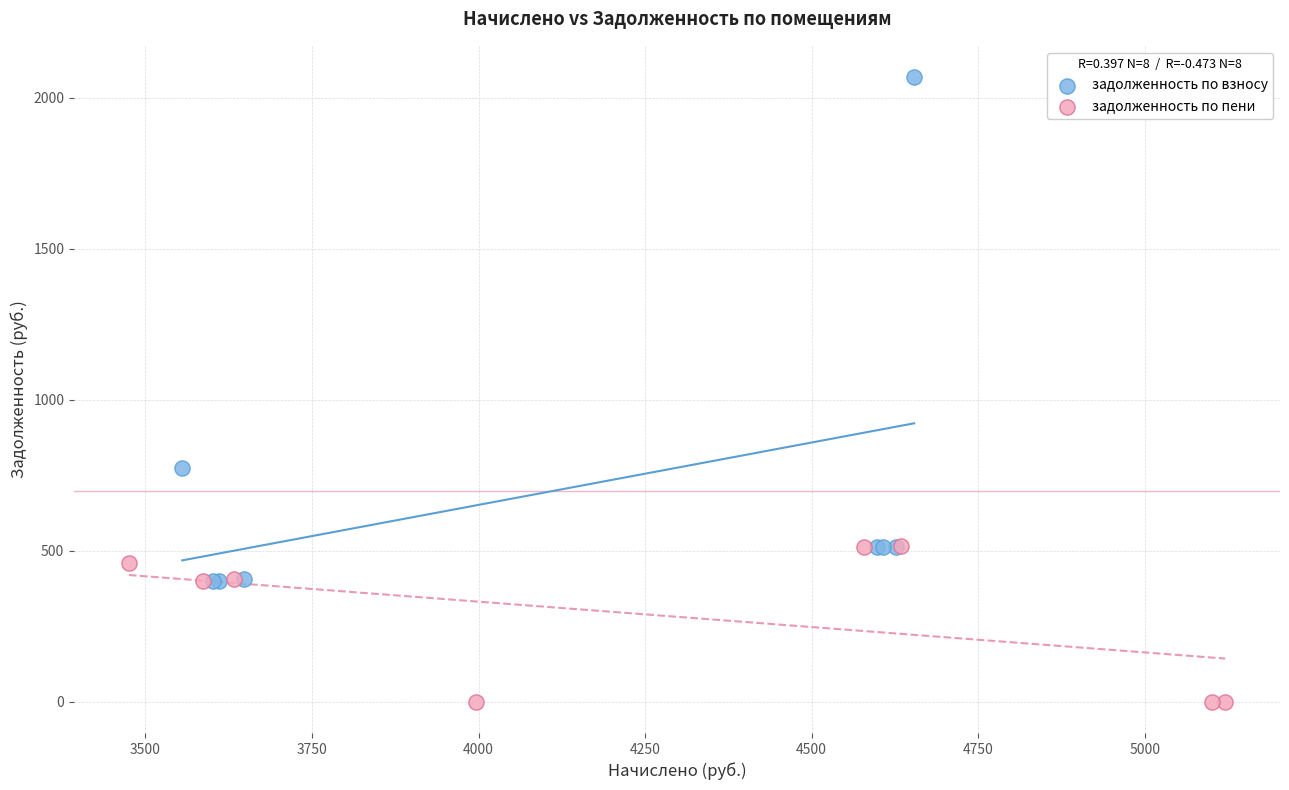

Which series has the widest spread of Y values?

задолженность по взносу